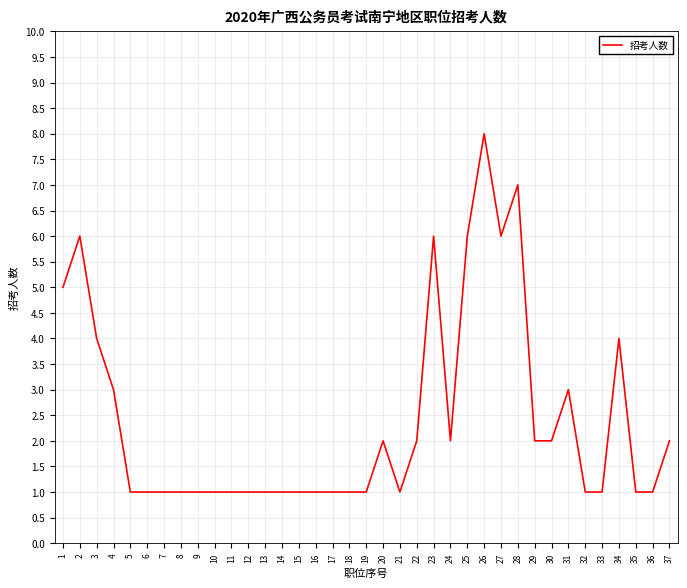

What is the difference between the maximum and minimum values?

7